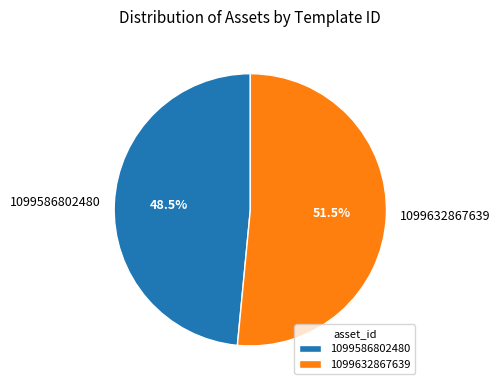

What is the largest slice in the pie chart?

1099632867639